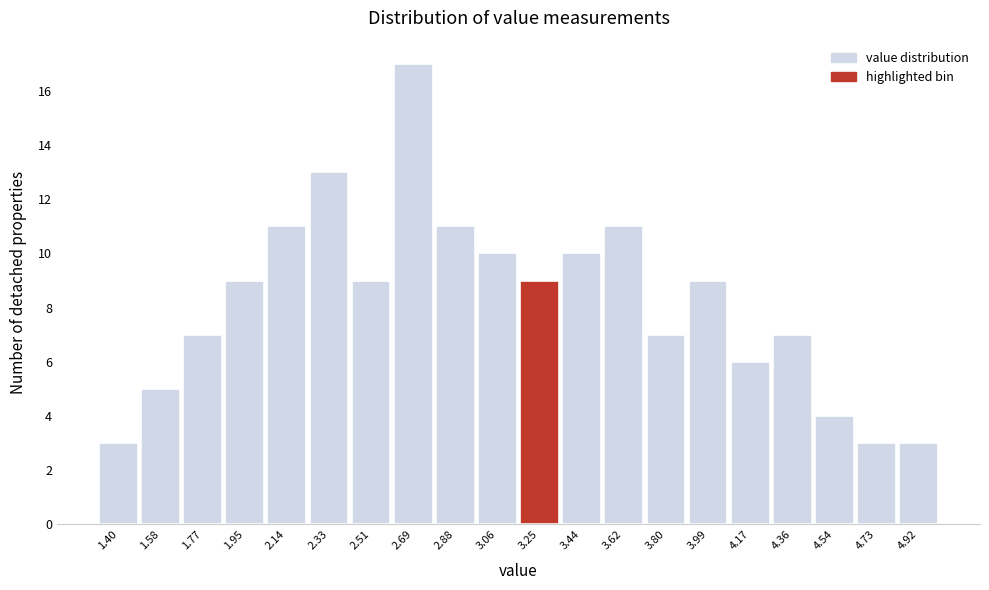

Reading left to right, extract all data points from this chart.

3	5	7	9	11	13	9	17	11	10	9	10	11	7	9	6	7	4	3	3